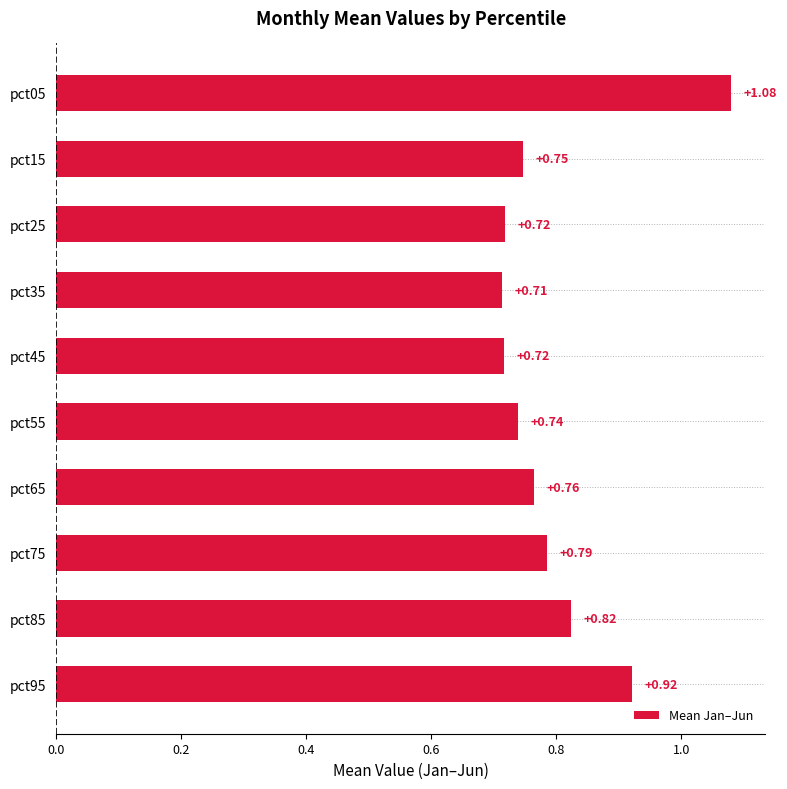

Which has a higher value, pct55 or pct45?

pct55